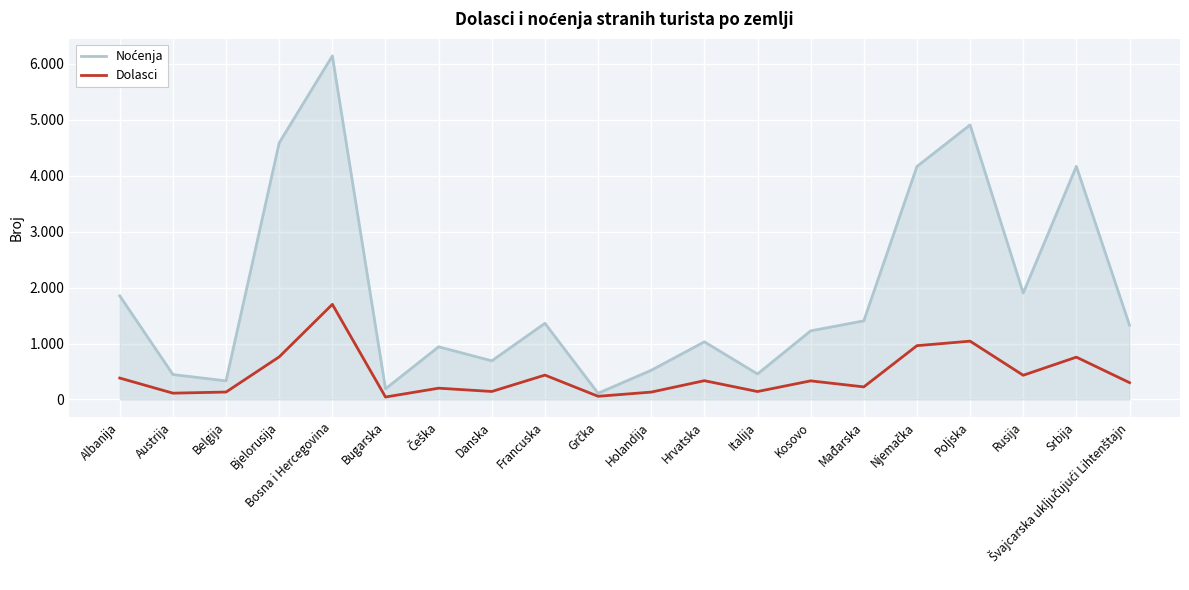

Reading left to right, transcribe all the data shown in this chart.

Noćenja: 1853	446	333	4590	6144	191	942	691	1362	111	522	1031	456	1227	1406	4167	4910	1904	4169	1329
Dolasci: 383	113	133	762	1701	44	202	143	436	57	132	336	142	333	225	962	1043	433	757	301